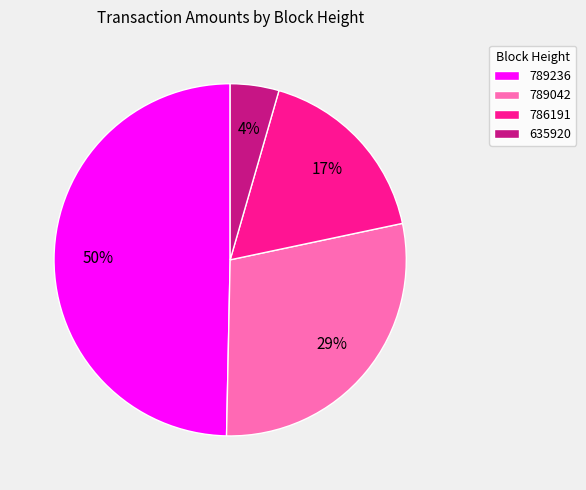

True or false: 789236 accounts for 50% of the total.

True